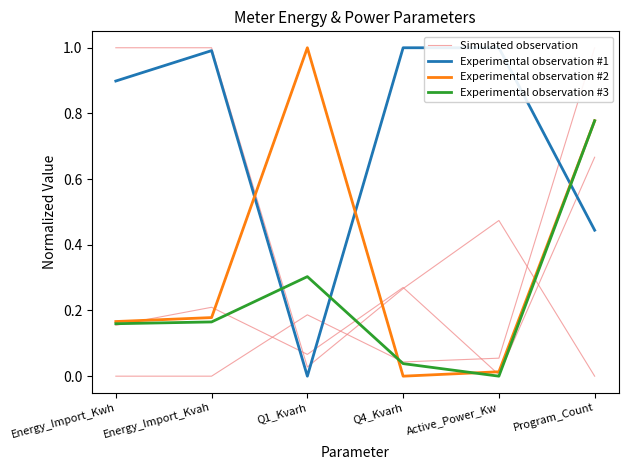

How many times do Experimental observation #1 and Experimental observation #3 cross each other?

3